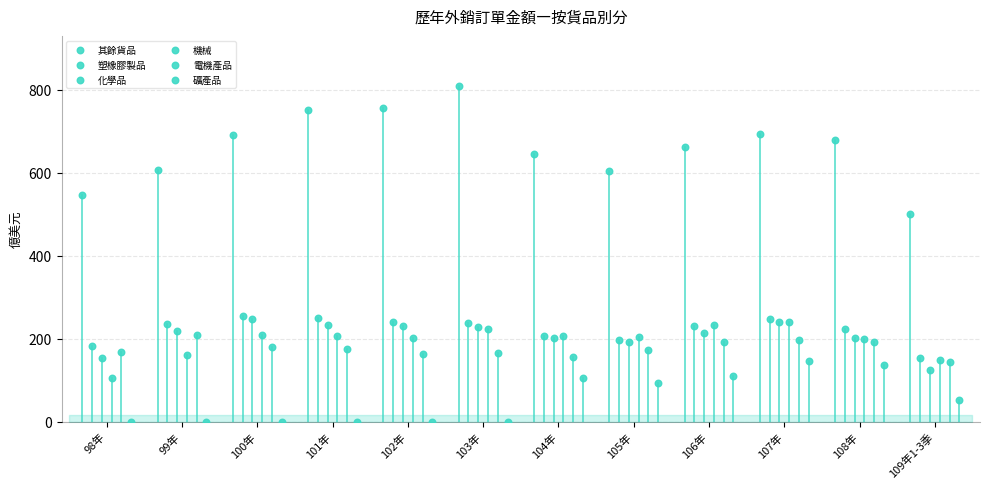

Which series contains the lowest Y value?

礦產品